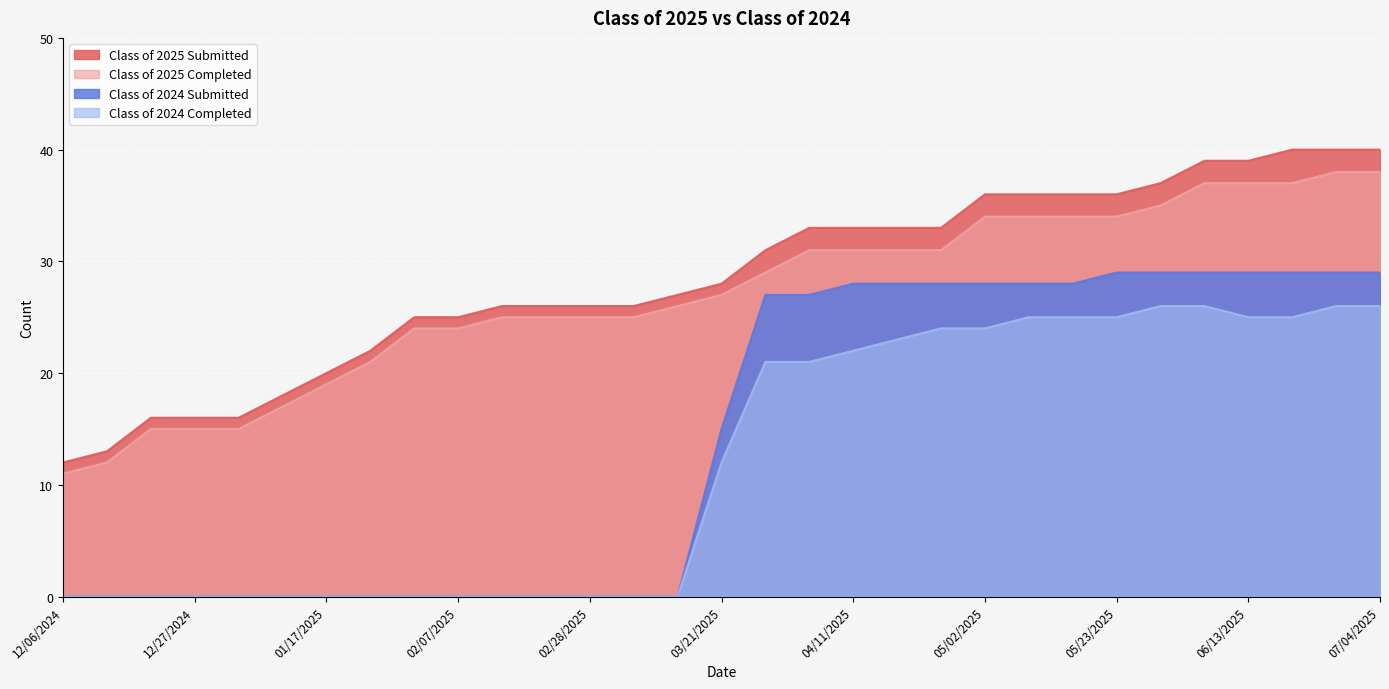

List the series in order of their peak value, highest first.

Class of 2025 Submitted, Class of 2025 Completed, Class of 2024 Submitted, Class of 2024 Completed